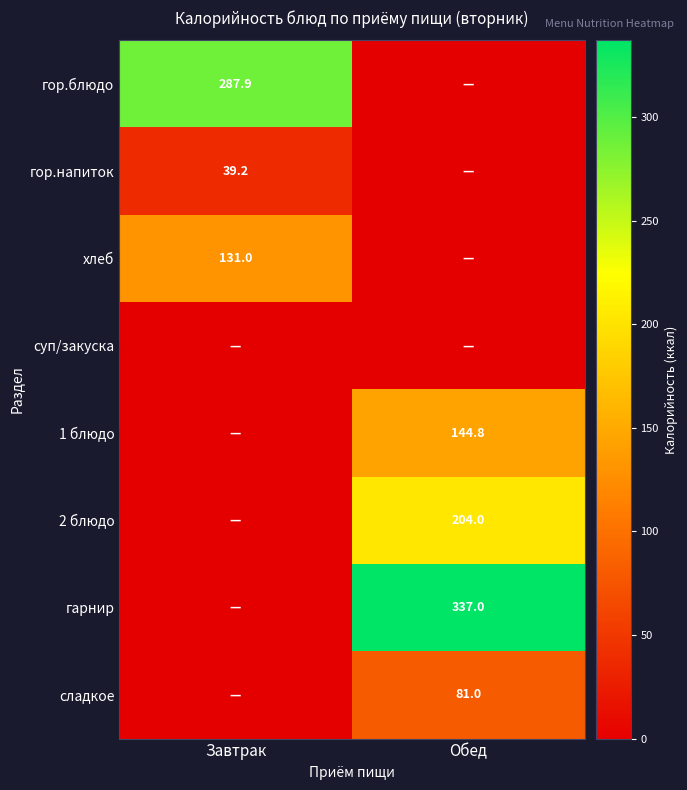

Is it true that хлеб equals 131.0 at Завтрак?

True